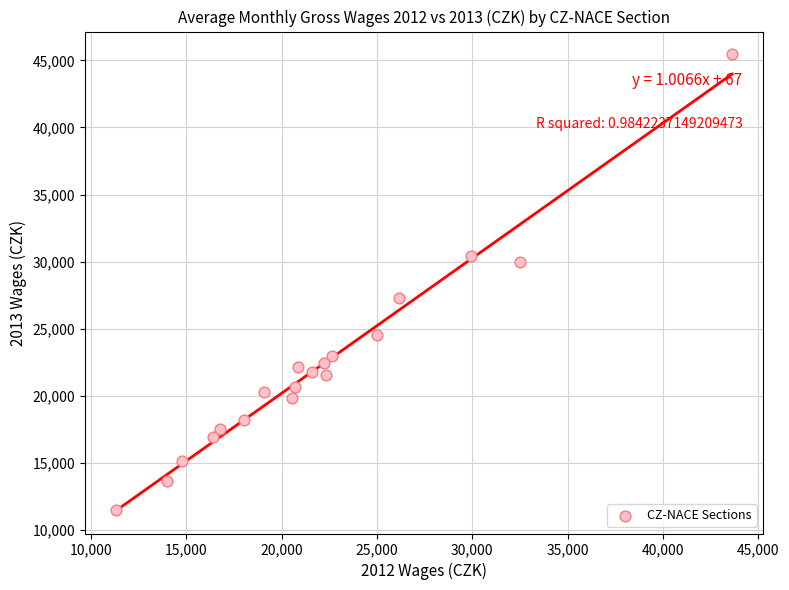

What Y value in the scatter plot is closest to 28468?

27325